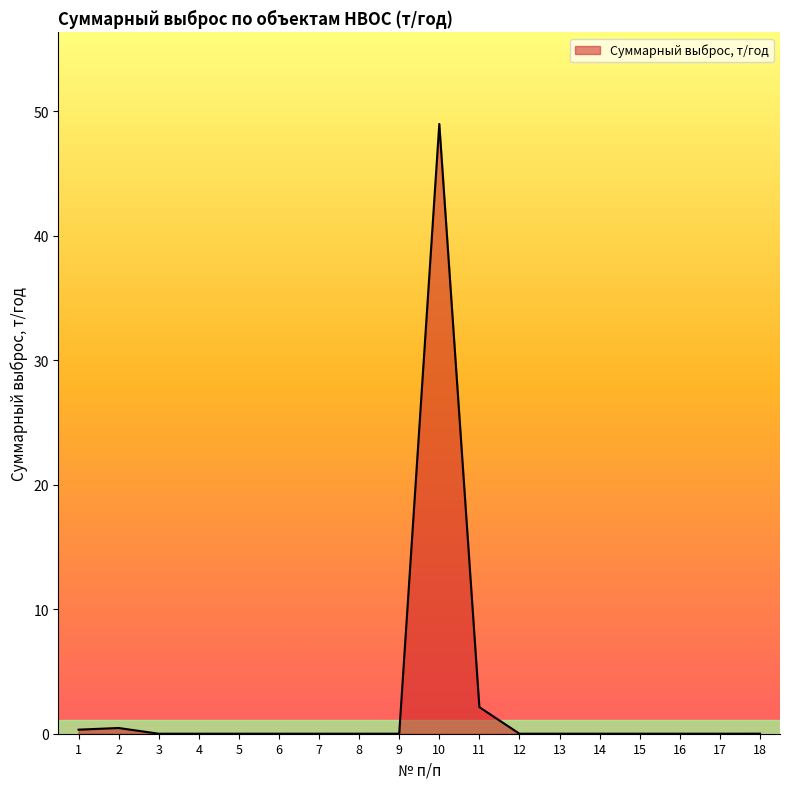

The chart shows a value of 0.0 at 3. True or false?

True